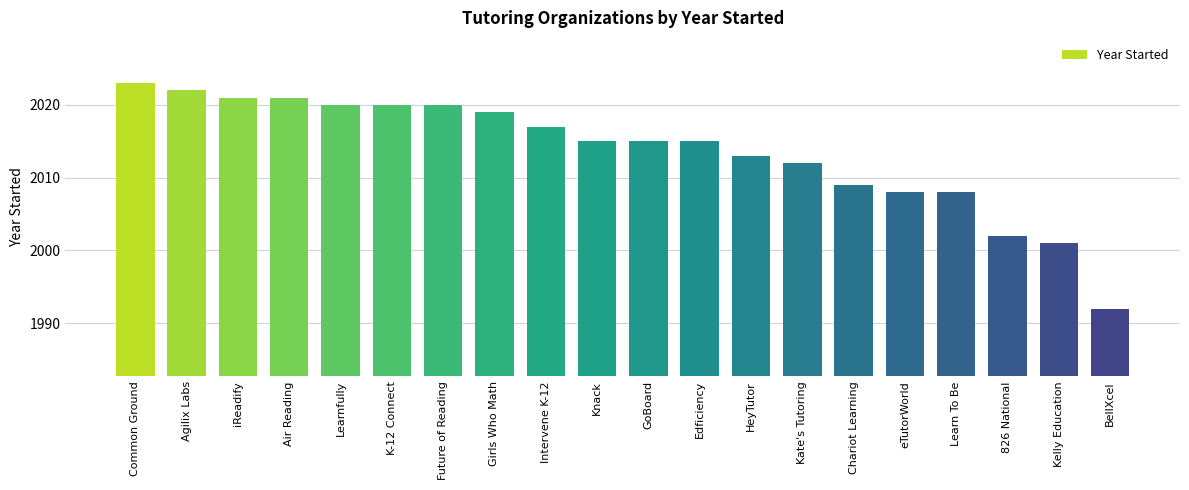

What is the average value?

2014